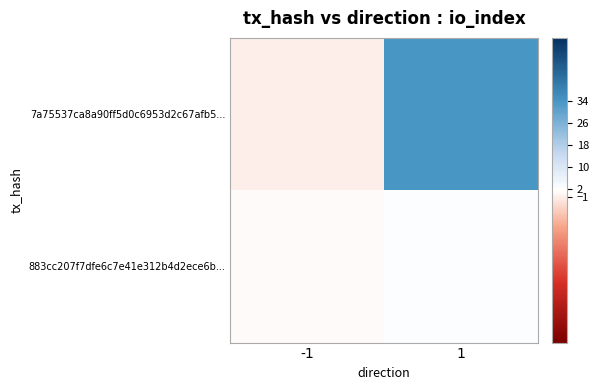

Reading left to right, what are all the values shown in this chart?

7a75537ca8a90ff5d0c6953d2c67afb5...: -1=-1	1=34
883cc207f7dfe6c7e41e312b4d2ece6b...: -1=1	1=2